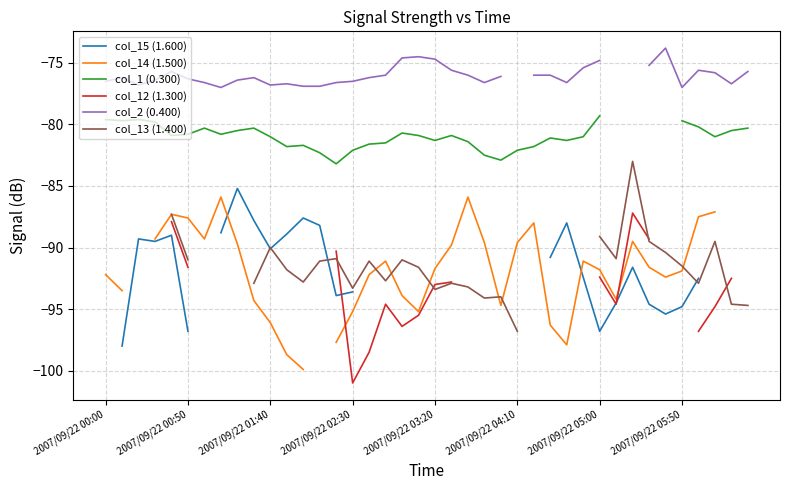

True or false: col_12 (1.300) and col_2 (0.400) intersect in this chart.

False